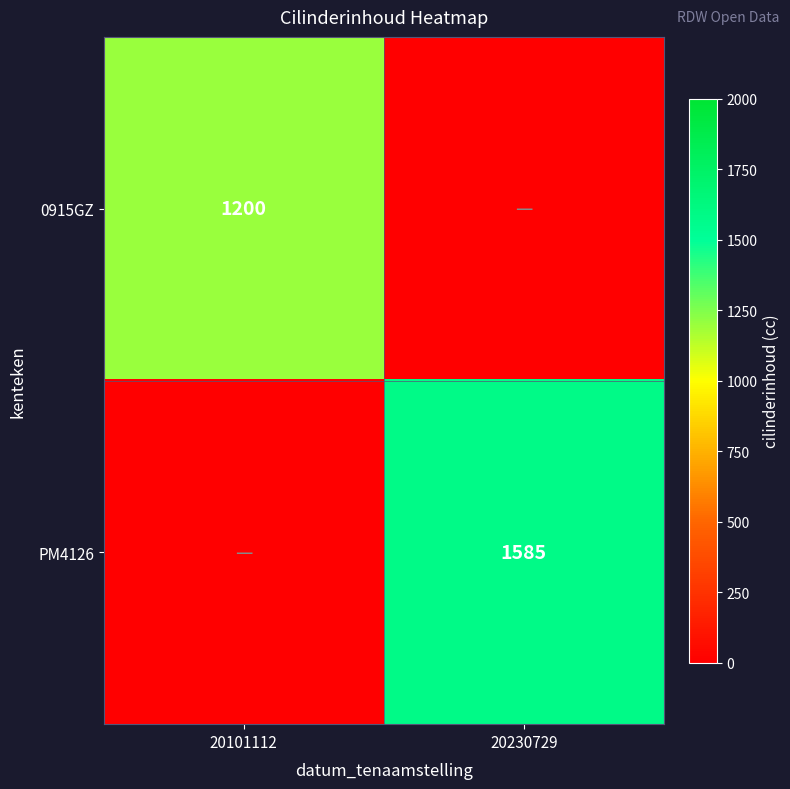

Is the value of PM4126 at 20230729 greater than the value of 0915GZ at 20101112?

Yes